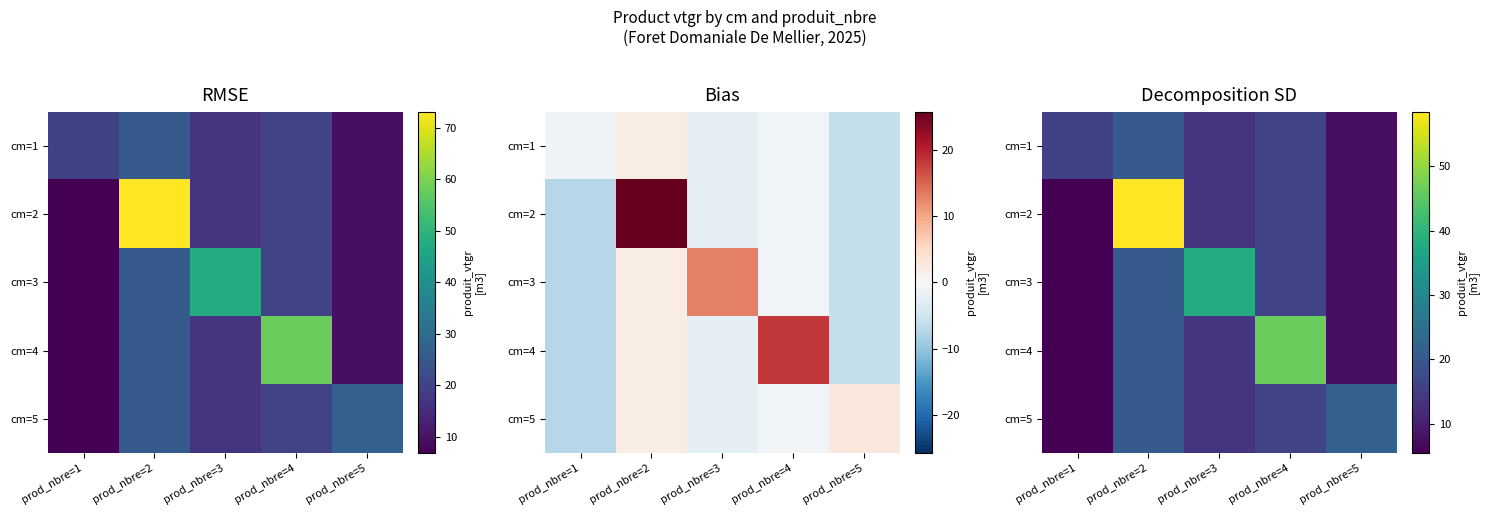

At which category is the sum across all series the highest?

prod_nbre=2